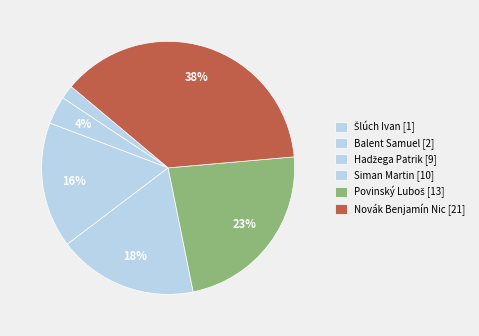

Count the number of slices in the pie.

6